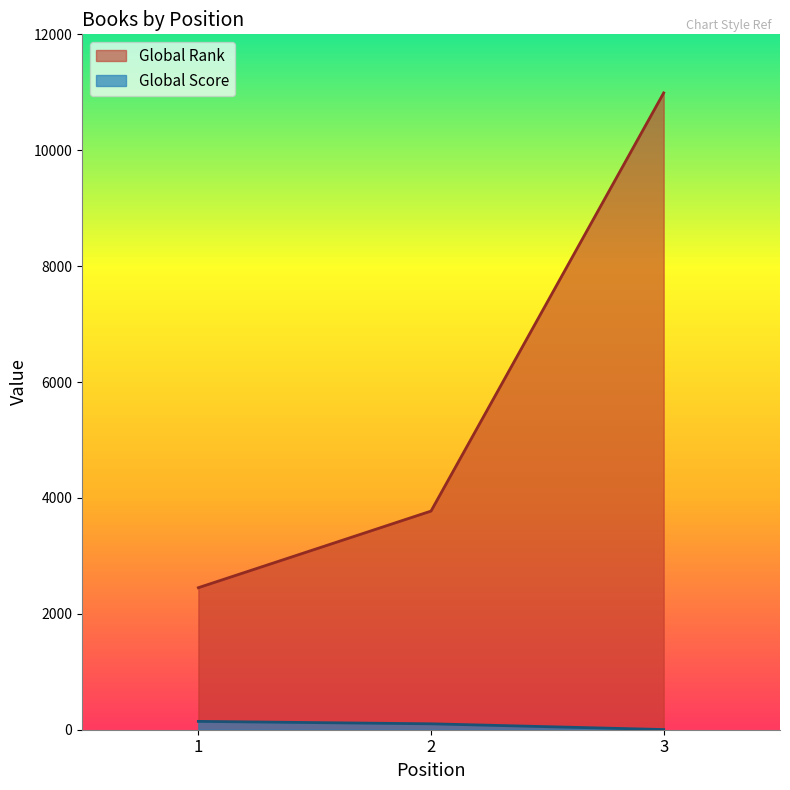

Count the Global Score values in the range 3 to 144.

3